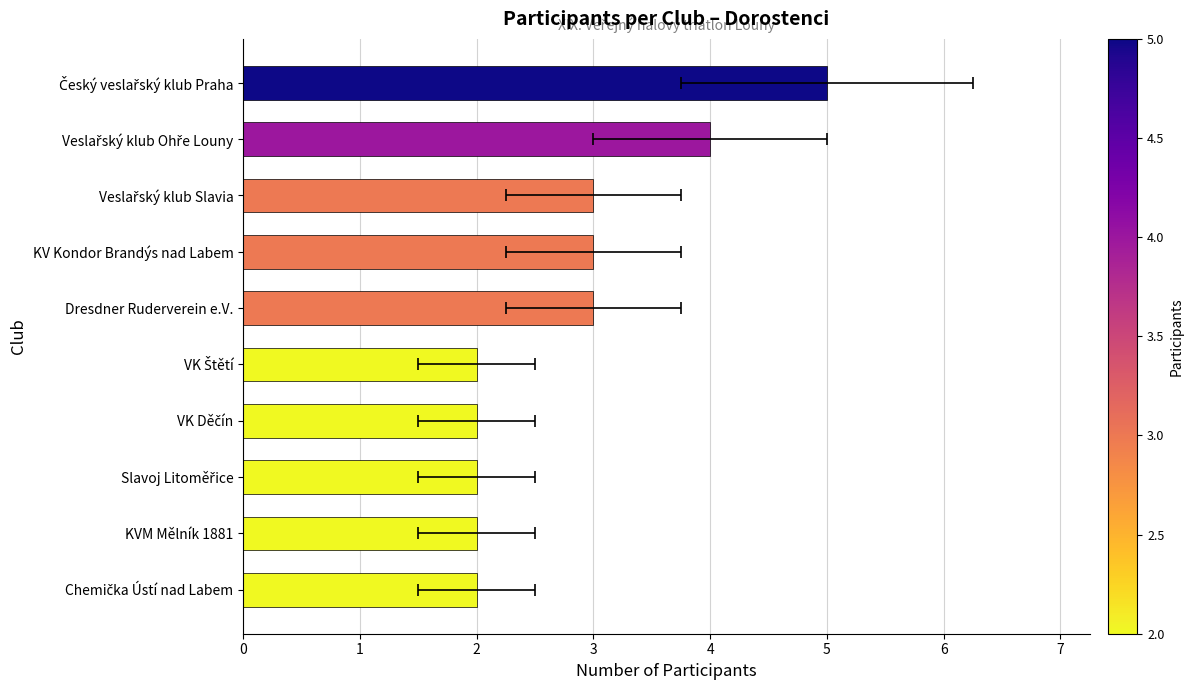

What value does the data have at VK Děčín?

2